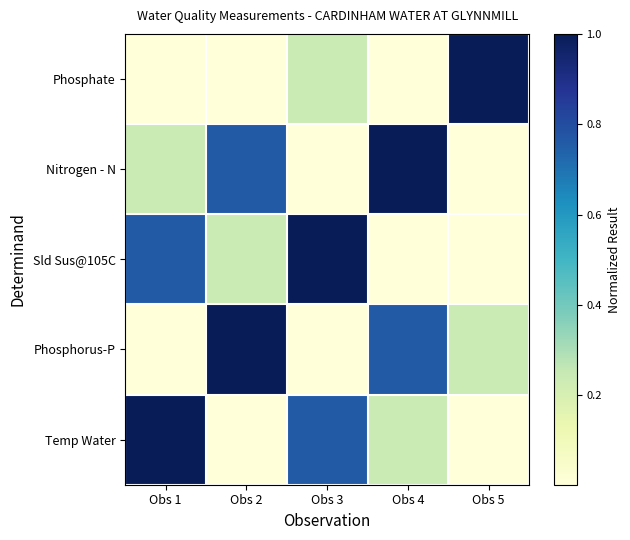

Between Obs 3 and Obs 2, which is larger?

Obs 3